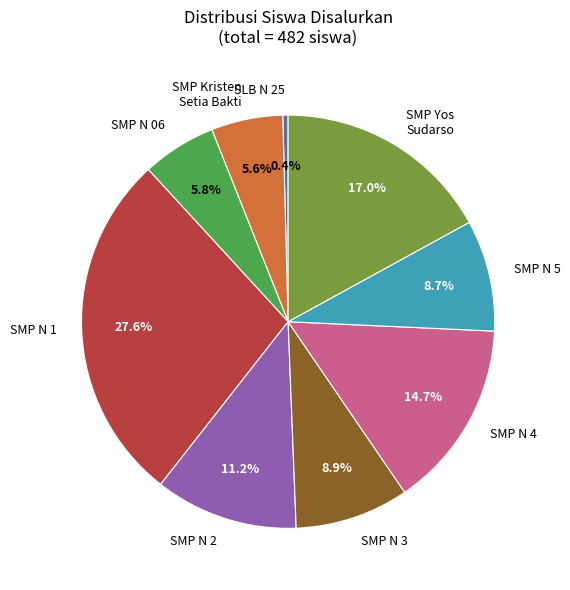

Does SMP N 06 represent more than half of the total?

No